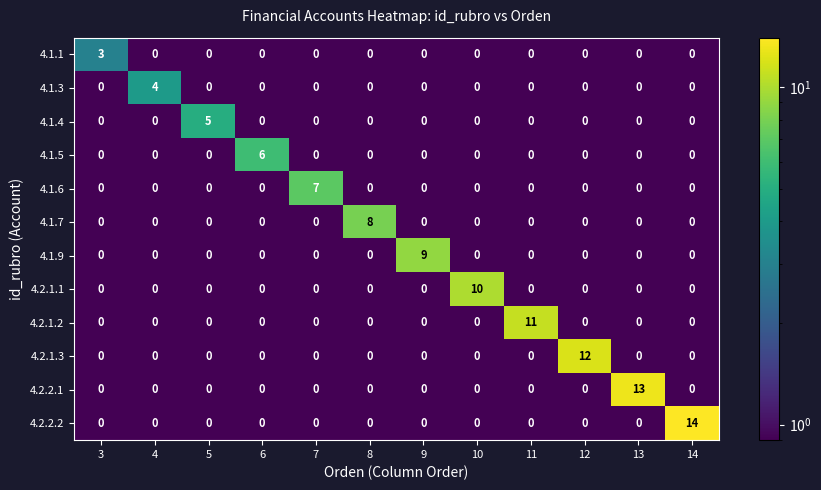

What is the difference between the highest and lowest values at 9?

9